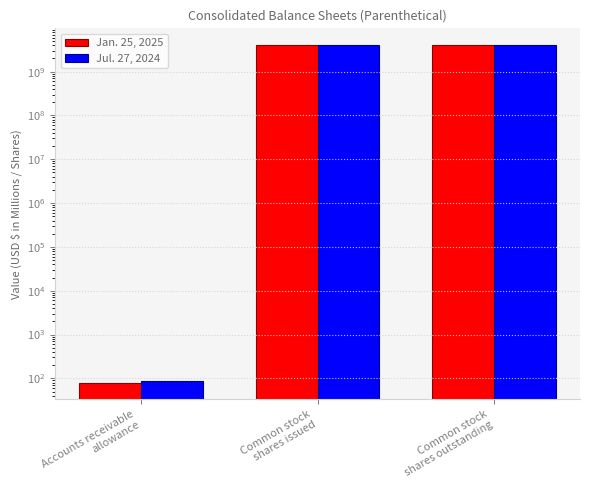

Where is Jan. 25, 2025 nearest to the value 2003500040?

Common stock
shares issued